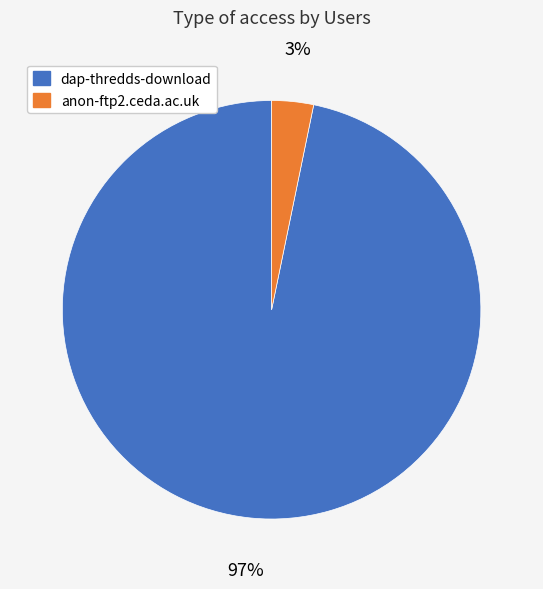

The anon-ftp2.ceda.ac.uk slice represents 3% of the pie. True or false?

True